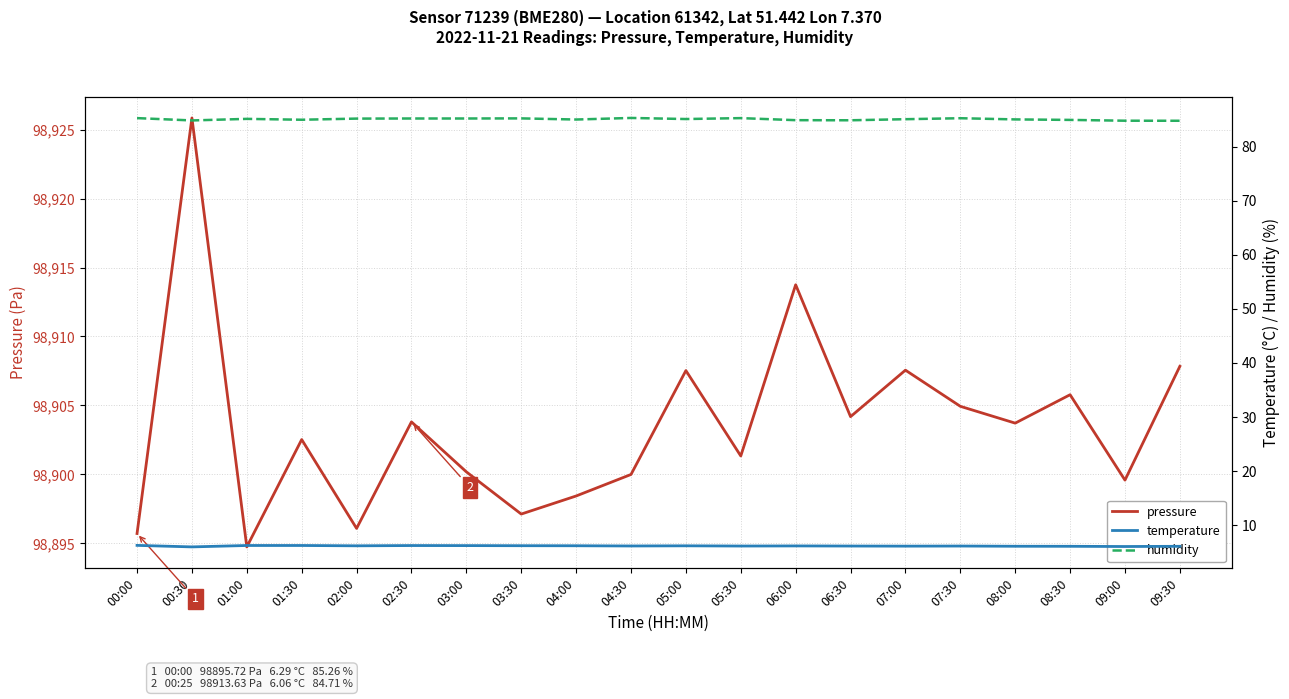

True or false: pressure has a value of 98904.2 at 06:30.

True